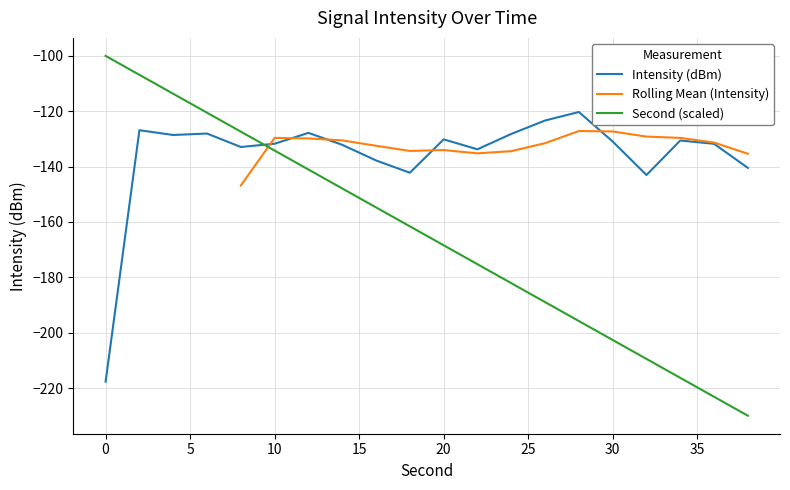

In Intensity (dBm), how many points are lower than both neighbors (excluding endpoints)?

5